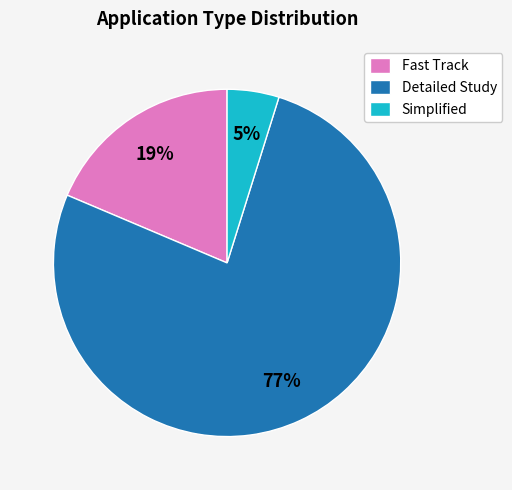

To the nearest percent, what percentage of the pie is Fast Track?

19%